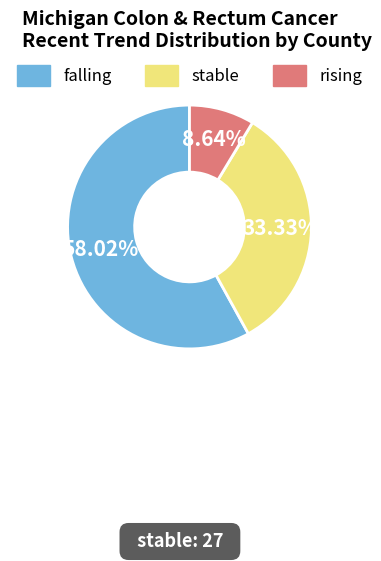

Approximately how many times larger is the value at rising compared to falling?

0.1